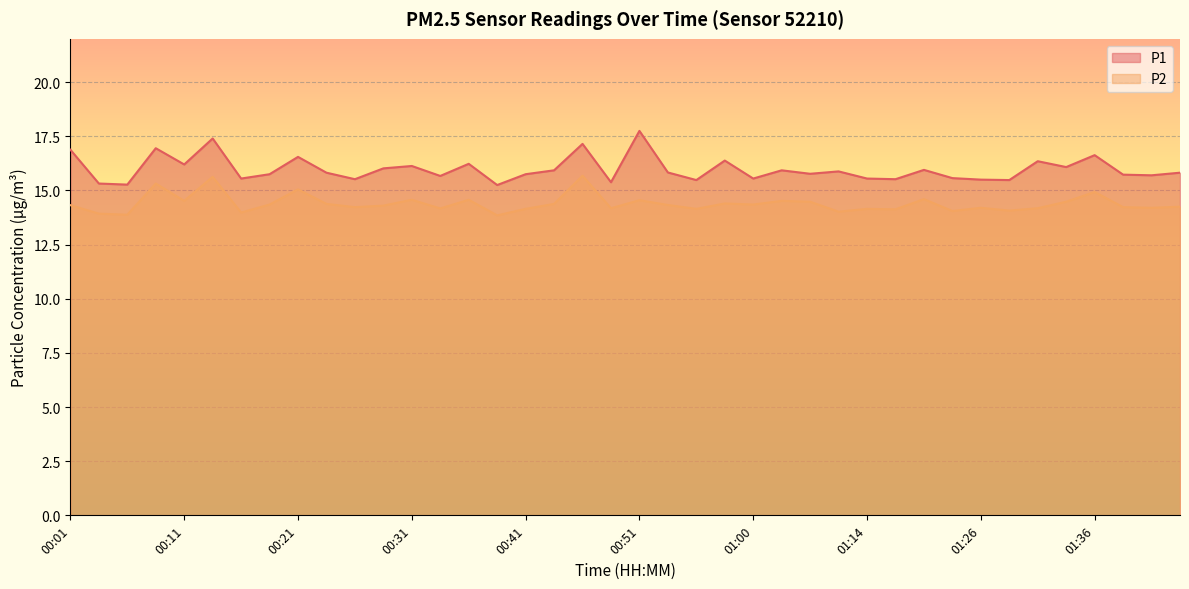

Is it true that P2 equals 7.8 at 00:38?

False